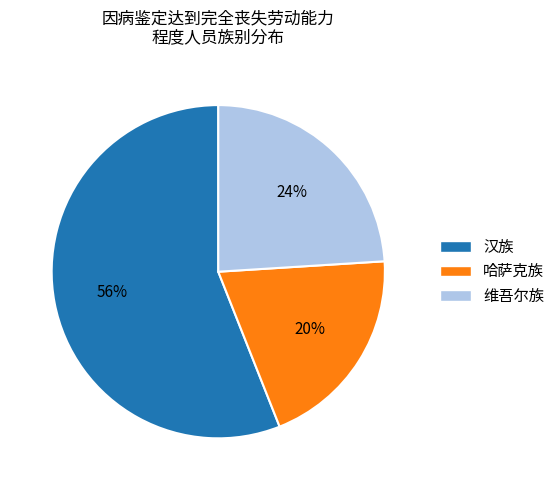

Is the sum of 哈萨克族 and 汉族 greater than half?

Yes